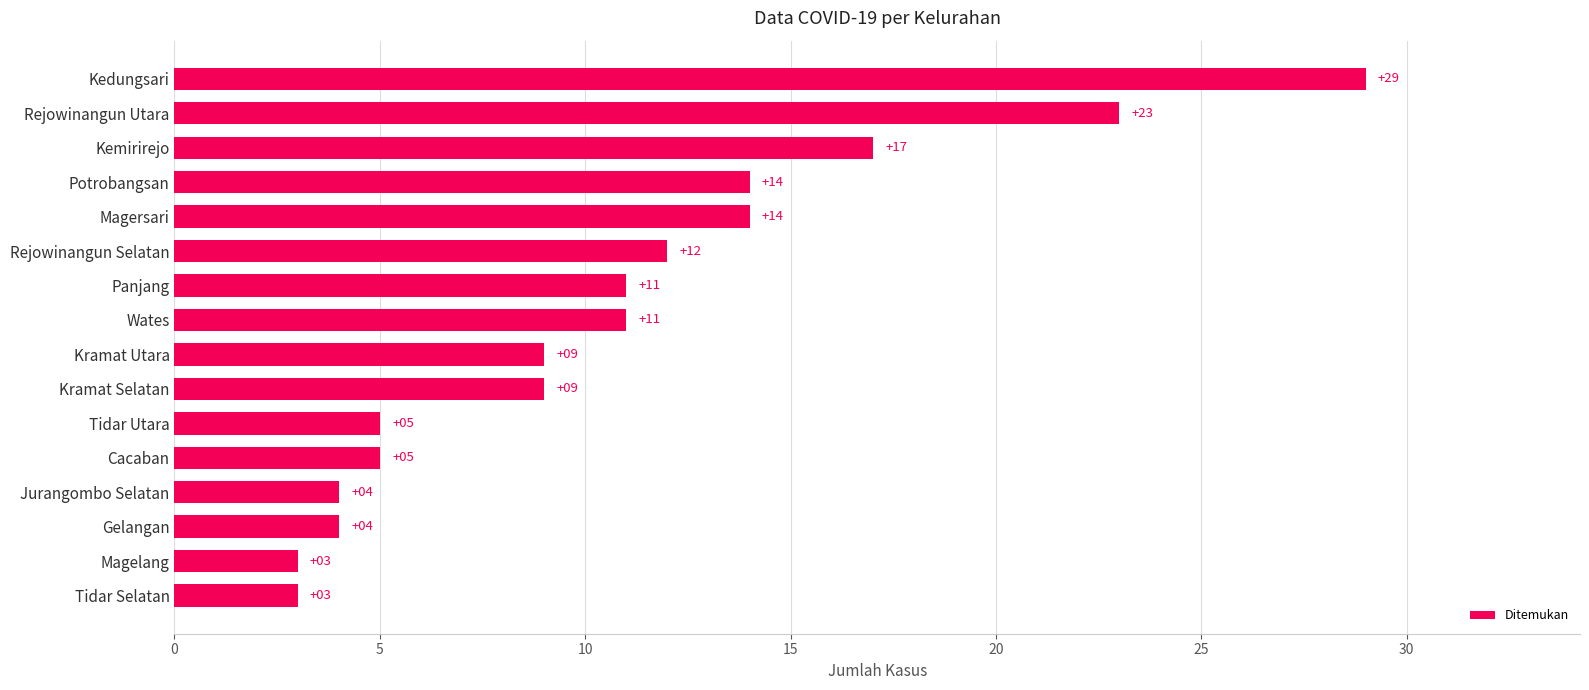

True or false: the data shows 41 at Kedungsari.

False